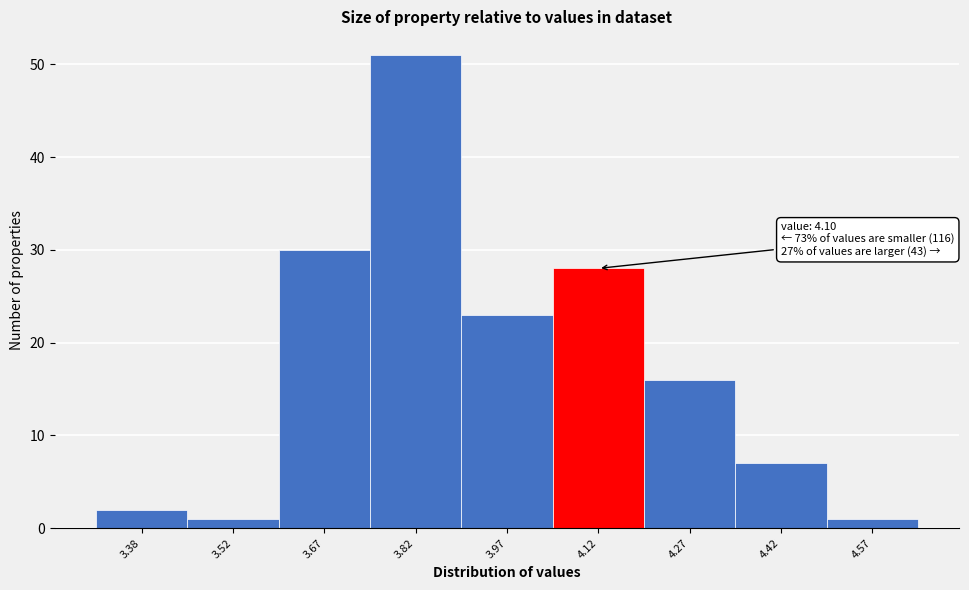

Over which range of the x-axis is the bar tallest?

3.75 to 3.90